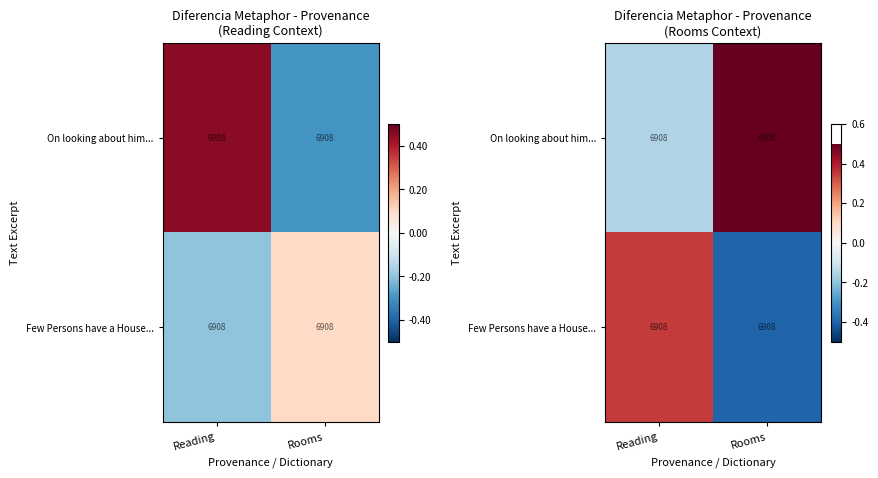

How many values in the Few Persons have a House... series are below 0?

1